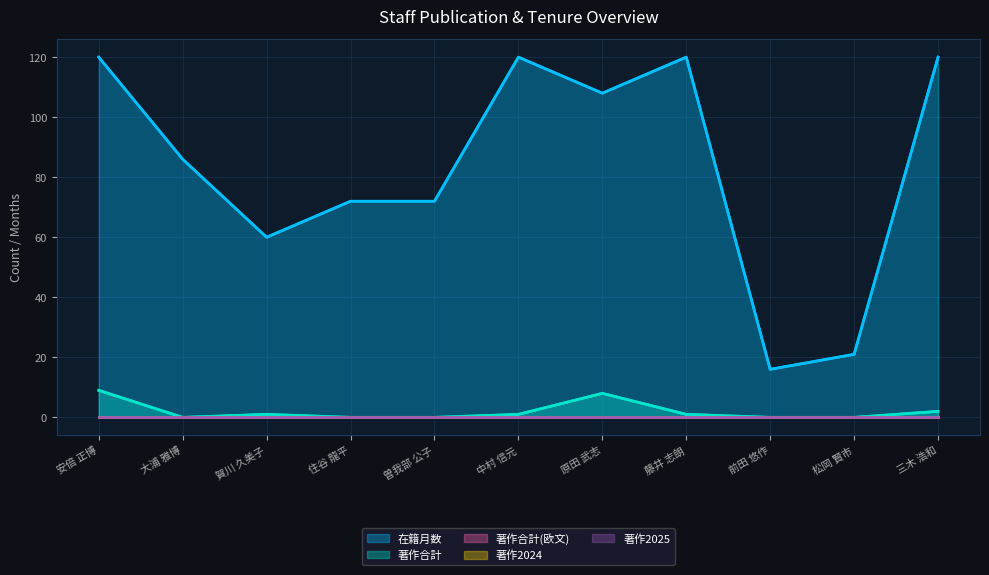

At which category does the chart reach its peak across all series?

安倍 正博